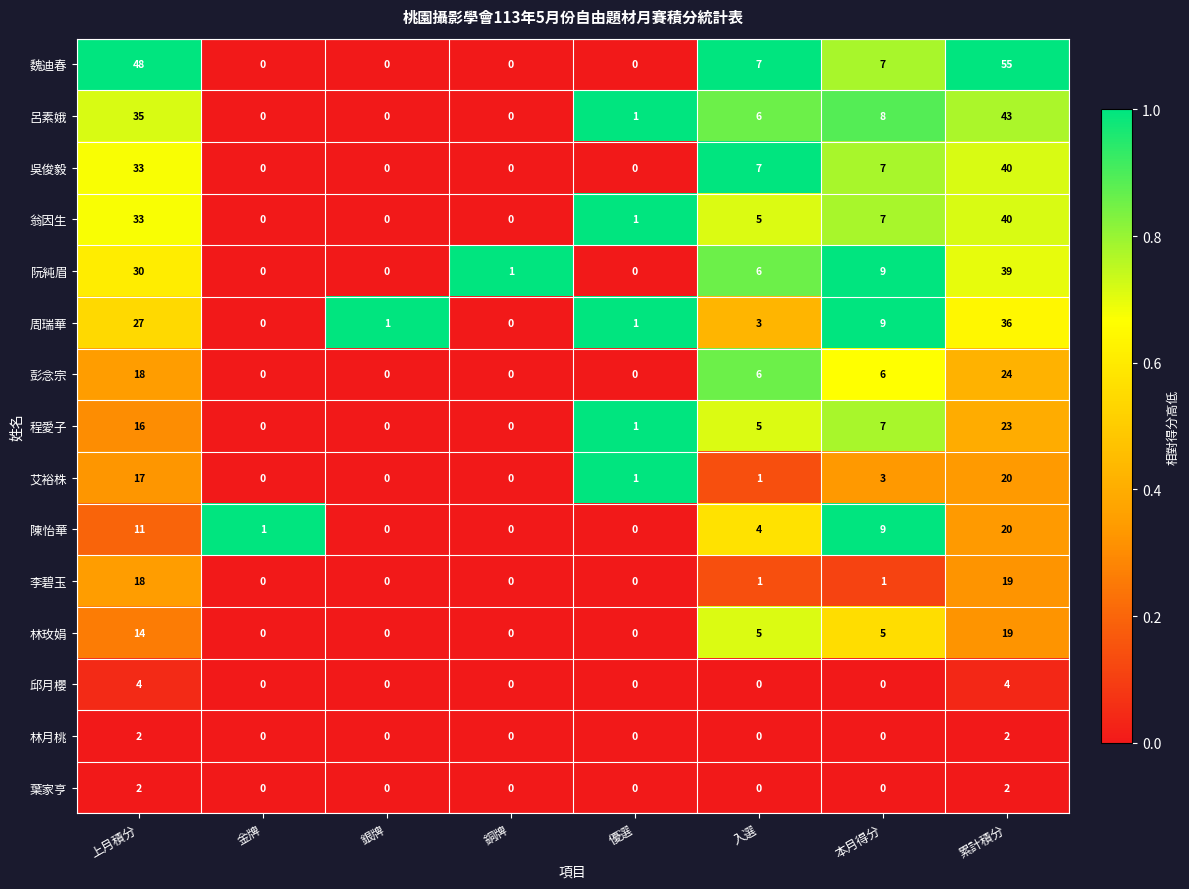

How many data points does each series have?

8